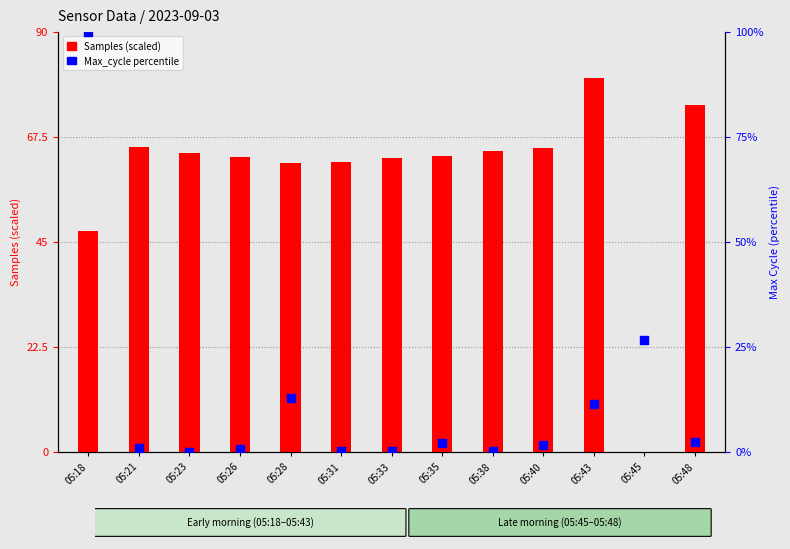

Which series contains the lowest Y value?

Samples (scaled)